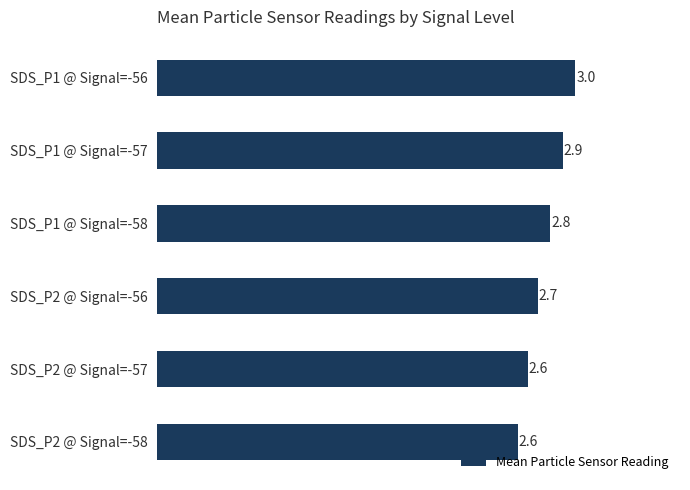

The chart shows a value of 4.4 at SDS_P2 @ Signal=-57. True or false?

False